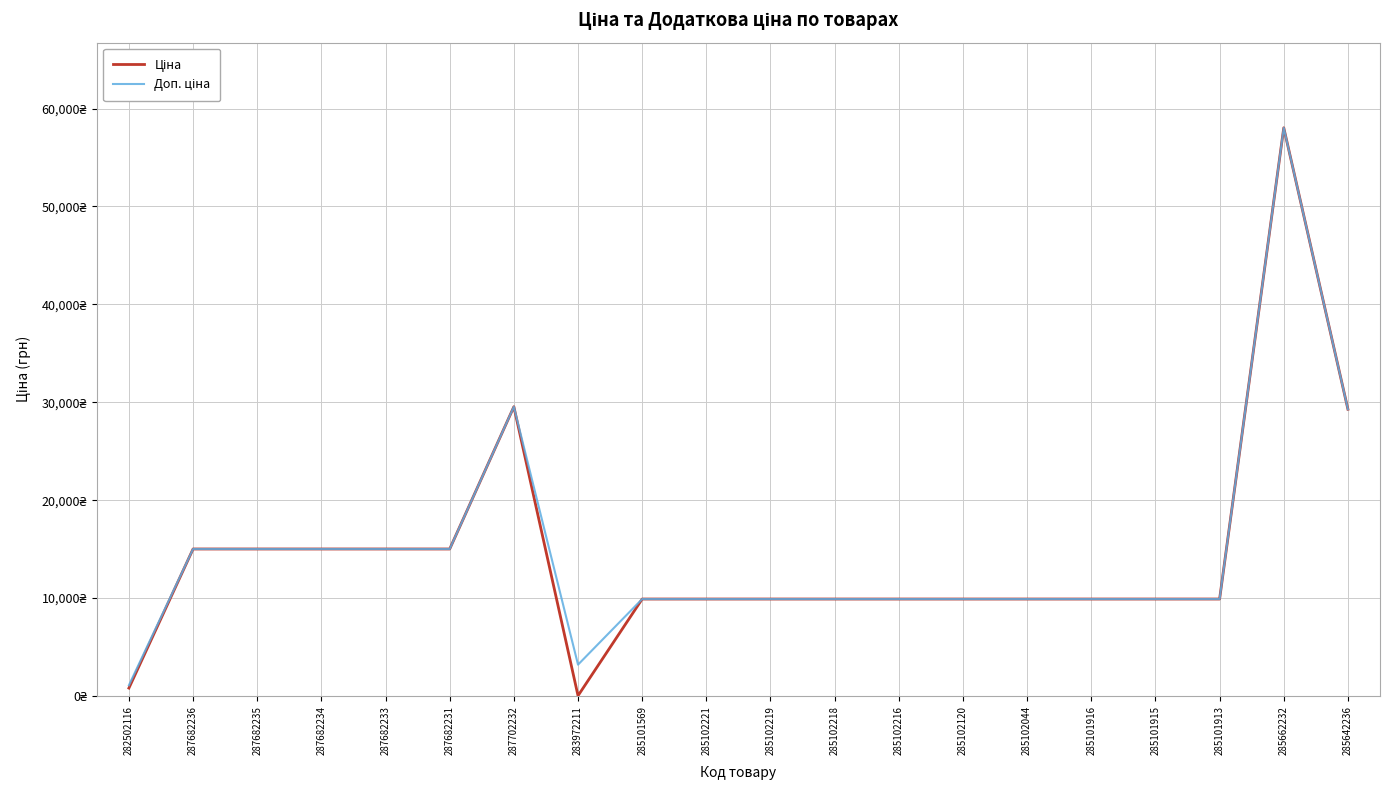

Does the chart have visible grid lines?

Yes